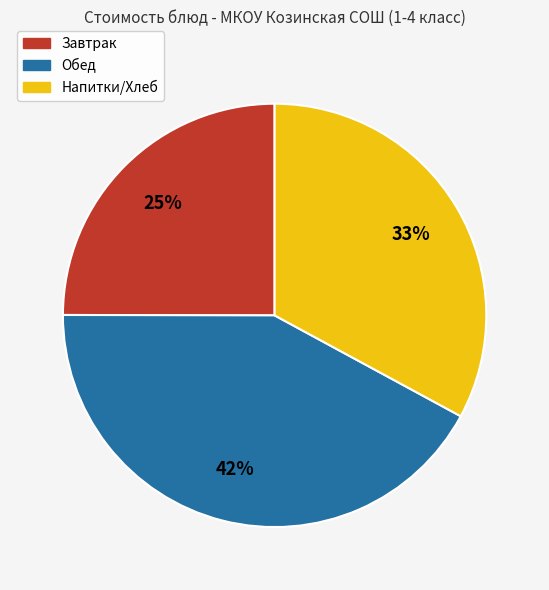

To the nearest percent, what is the difference between the largest and smallest slice percentages?

17%